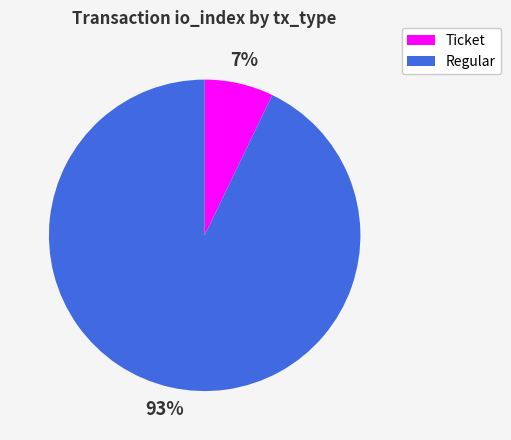

What is the largest slice in the pie chart?

Regular